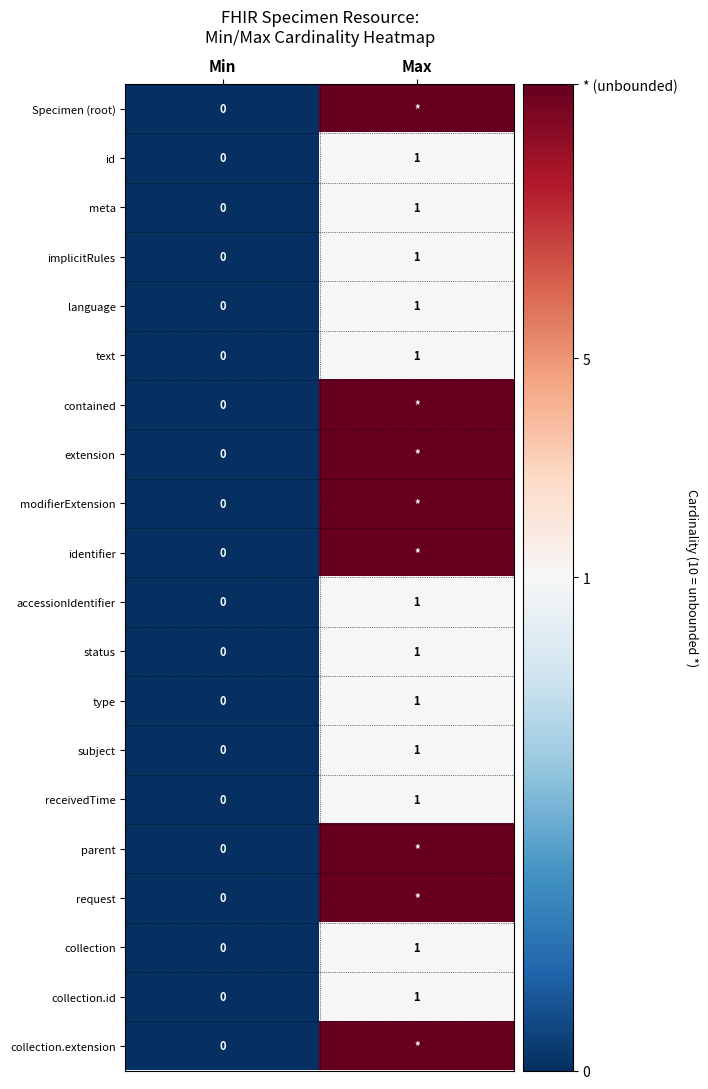

Which category has the highest value in the collection.id series?

Max